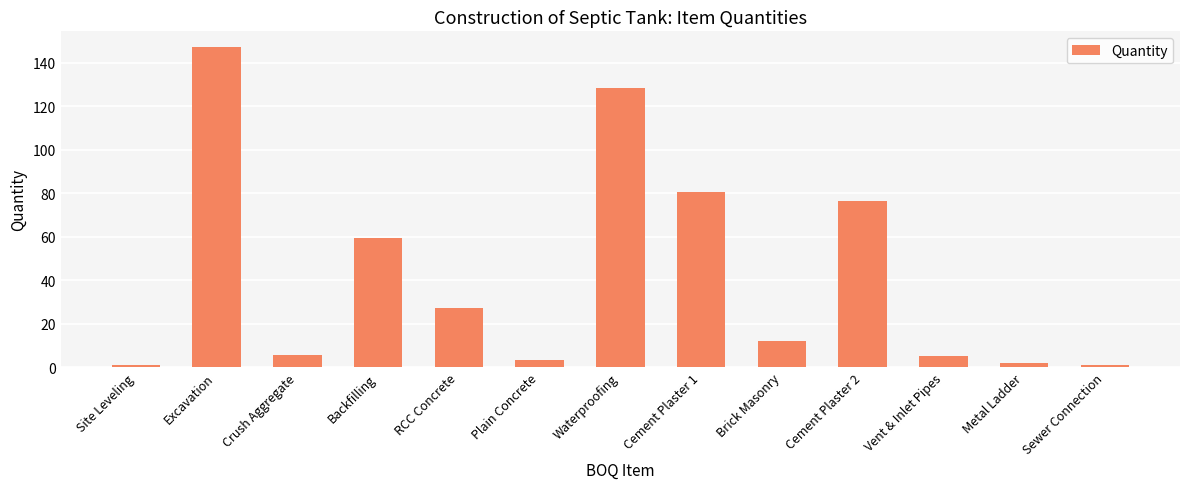

What is the value of the 10th bar from the left?

76.5